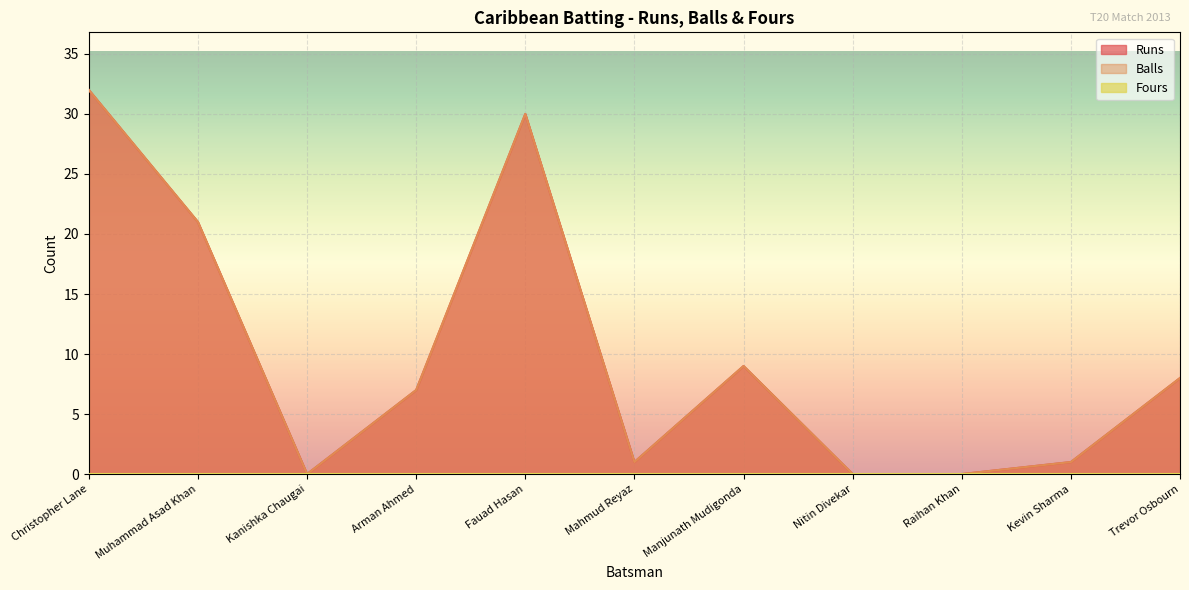

How many lines are shown in the chart?

3